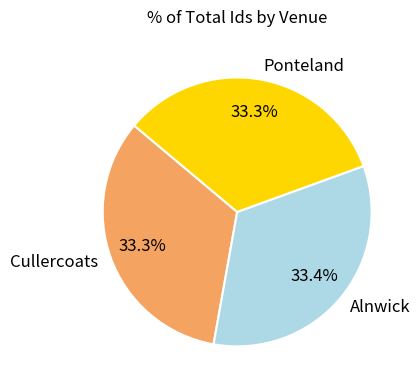

What is the ratio of the value at Ponteland to the value at Cullercoats?

1.0